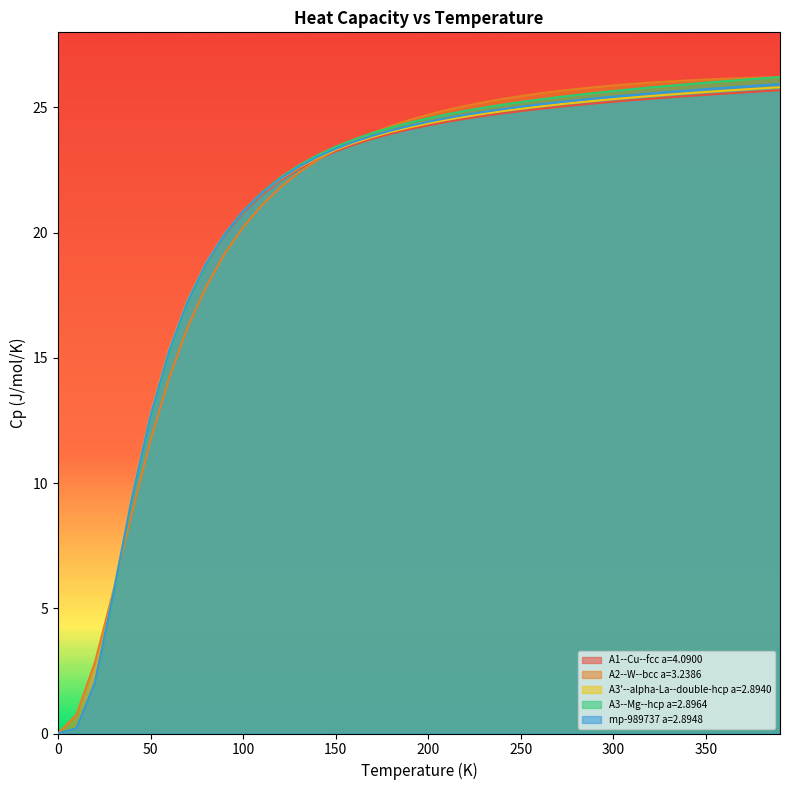

The A3--Mg--hcp a=2.8964 series shows 25.2 at 250. True or false?

True